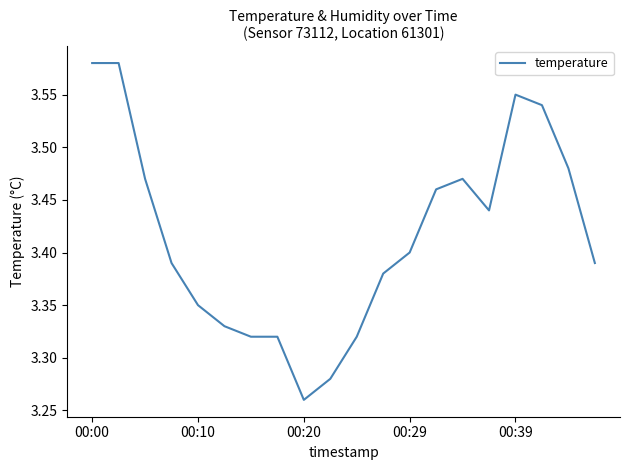

Is this an area chart (filled region under the line)?

No